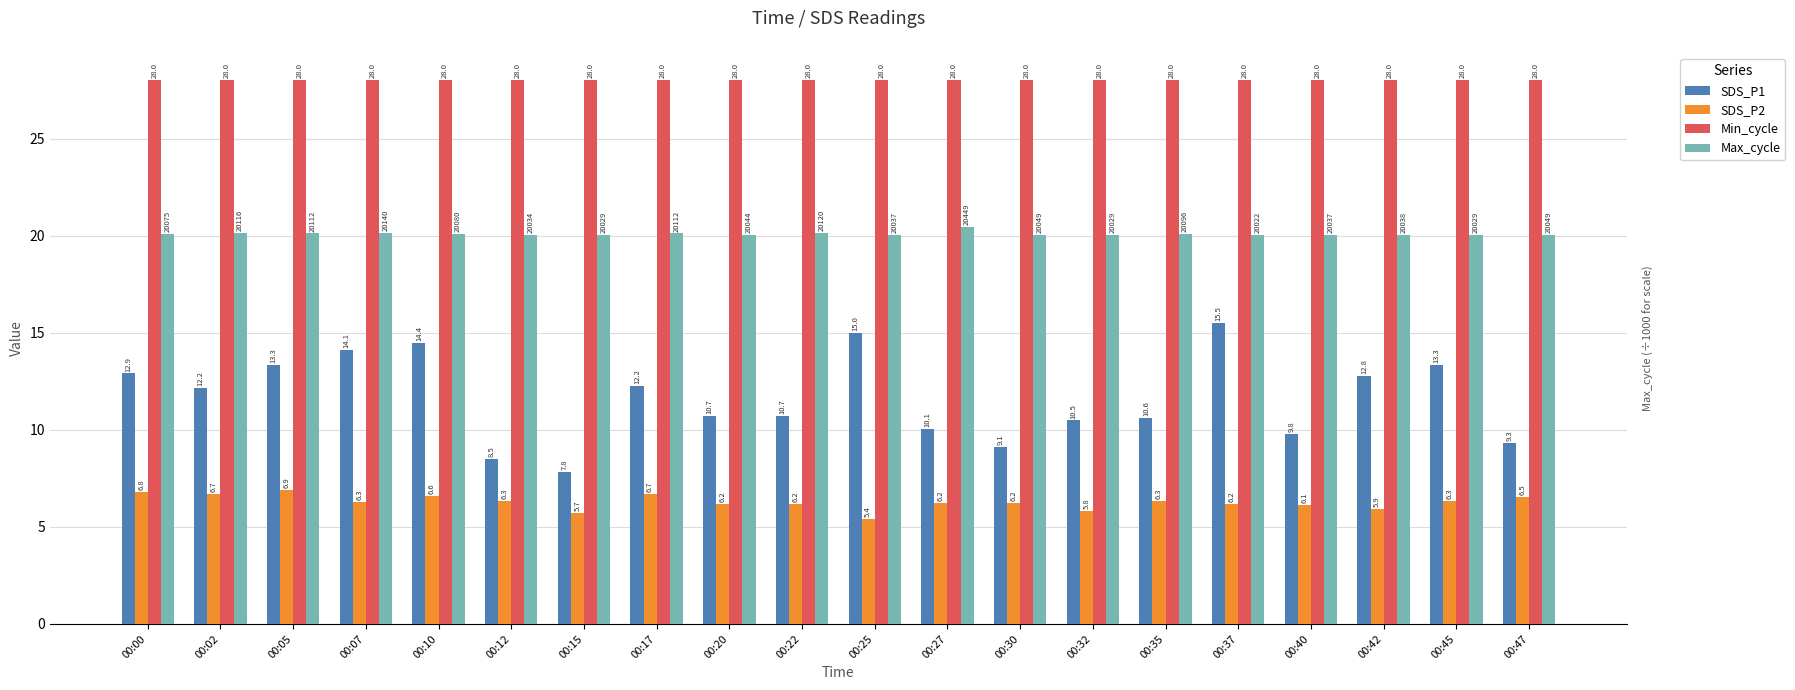

What are all the series names shown in the legend?

SDS_P1, SDS_P2, Min_cycle, Max_cycle